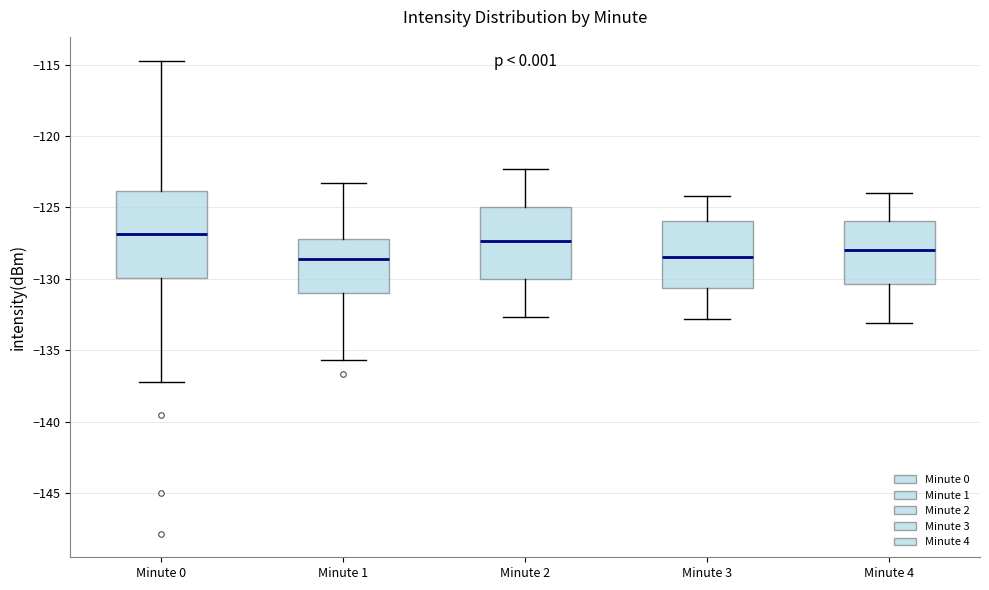

Reading left to right, read every box against the y-axis: the position of its median line, the range the box covers, and the ends of its whiskers. The values are not printed on the chart, so give them approximately, as read against the axis.

Minute 0: median -127.0, box -130.0 to -124.0, whiskers -137.0 to -114.5
Minute 1: median -128.5, box -131.0 to -127.0, whiskers -135.5 to -123.5
Minute 2: median -127.5, box -130.0 to -125.0, whiskers -132.5 to -122.5
Minute 3: median -128.5, box -130.5 to -126.0, whiskers -133.0 to -124.0
Minute 4: median -128.0, box -130.5 to -126.0, whiskers -133.0 to -124.0